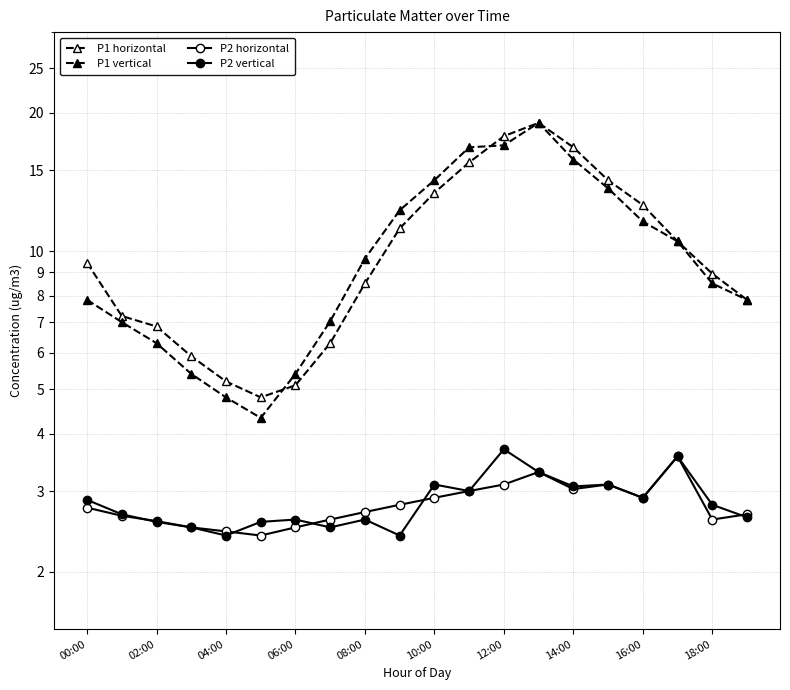

At 11, list the series in order from smallest to largest.

P2 horizontal, P2 vertical, P1 horizontal, P1 vertical